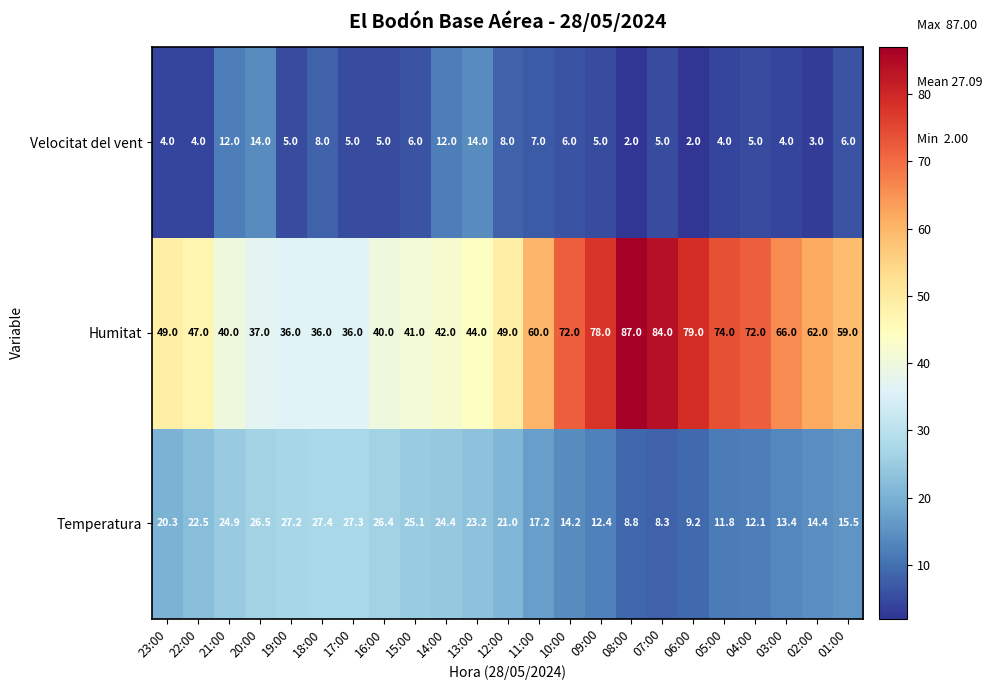

What is the total value across all series at 18:00?

71.4